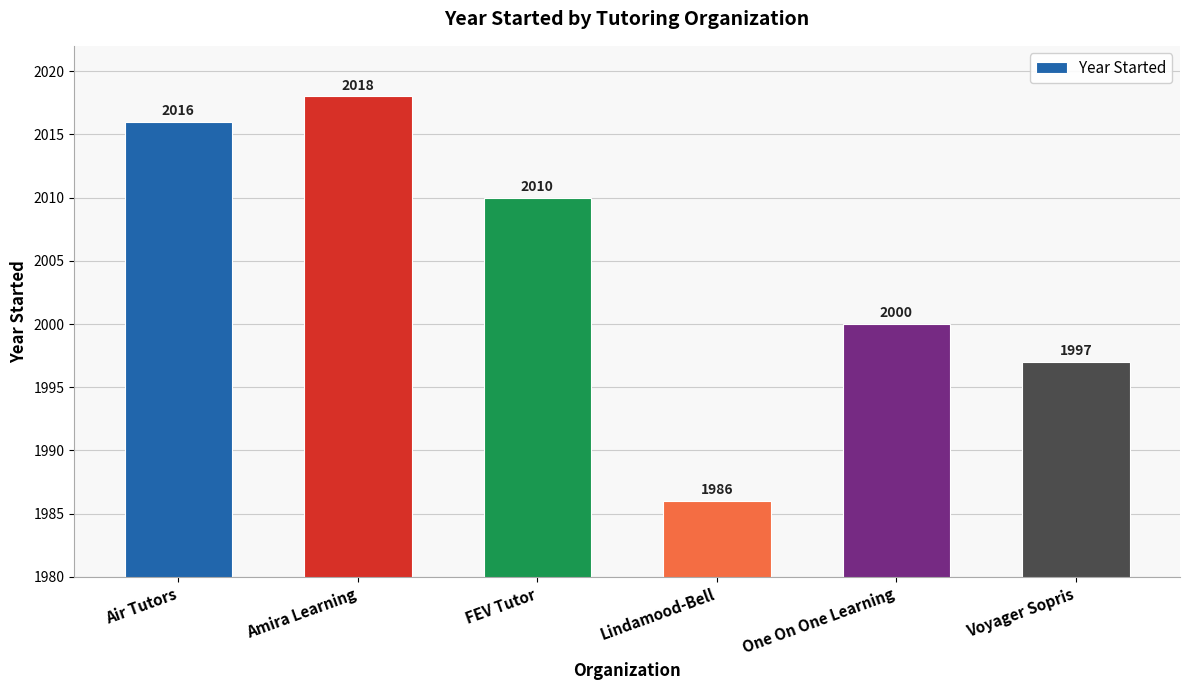

What is the difference between the maximum and minimum values?

32